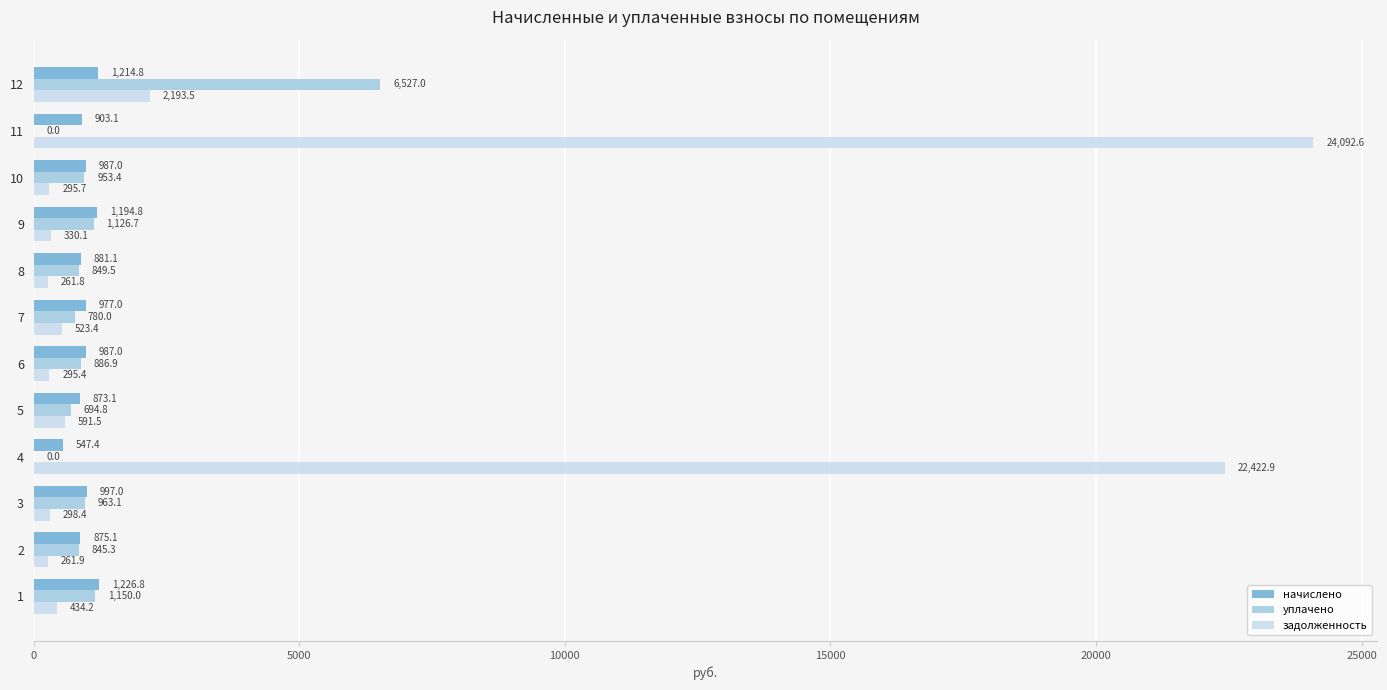

What is the highest value of the уплачено series?

6527.0